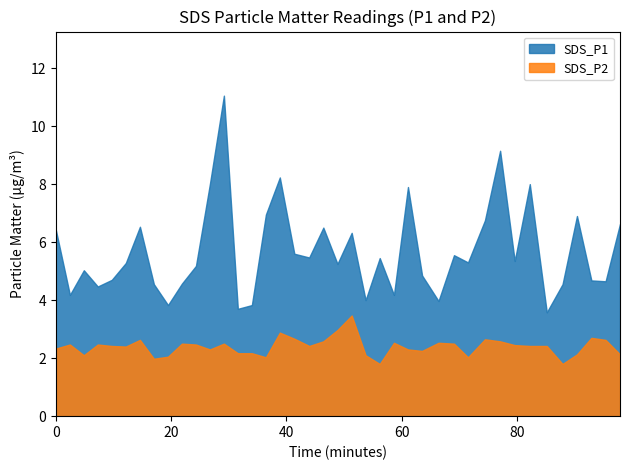

List the series in order of their peak value, highest first.

SDS_P1, SDS_P2